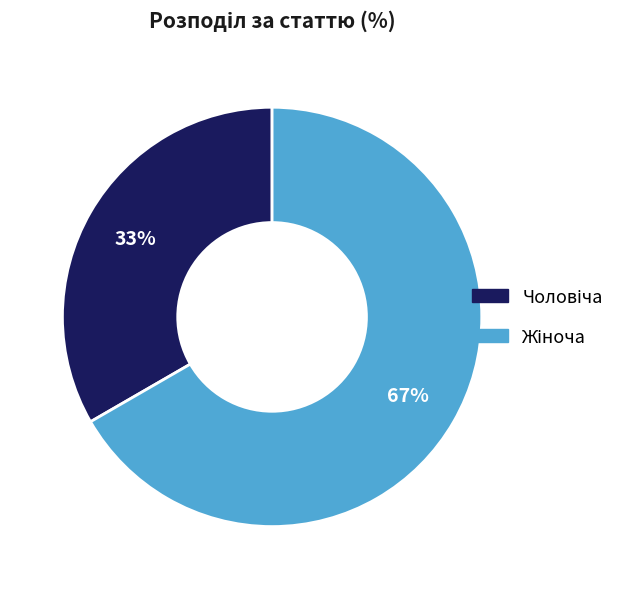

How many segments does this pie chart have?

2